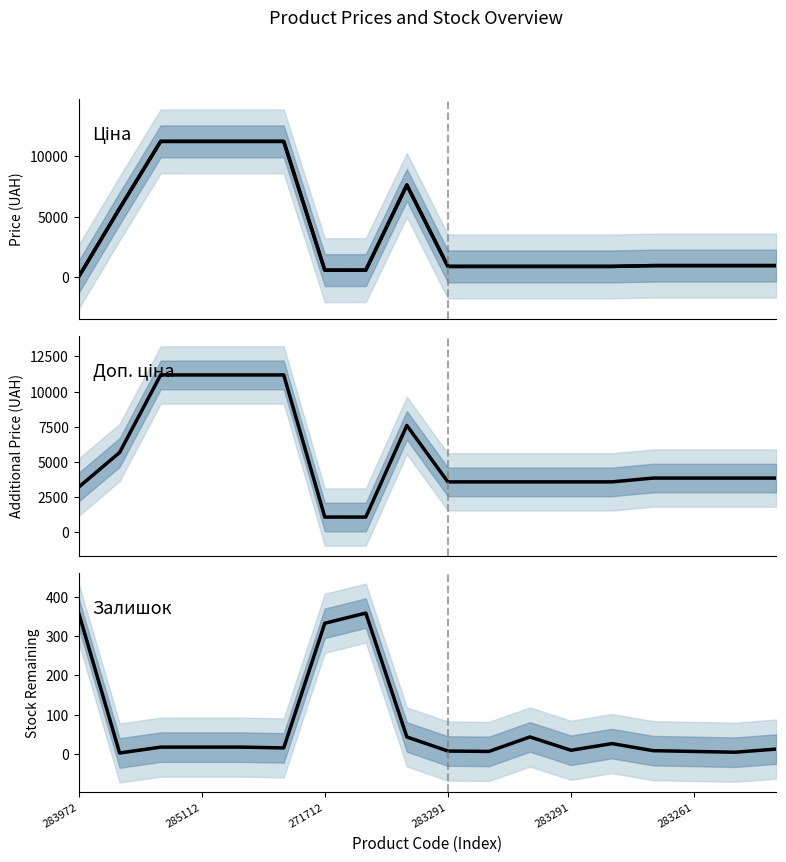

True or false: Залишок has more than 1 points higher than both neighbors.

True